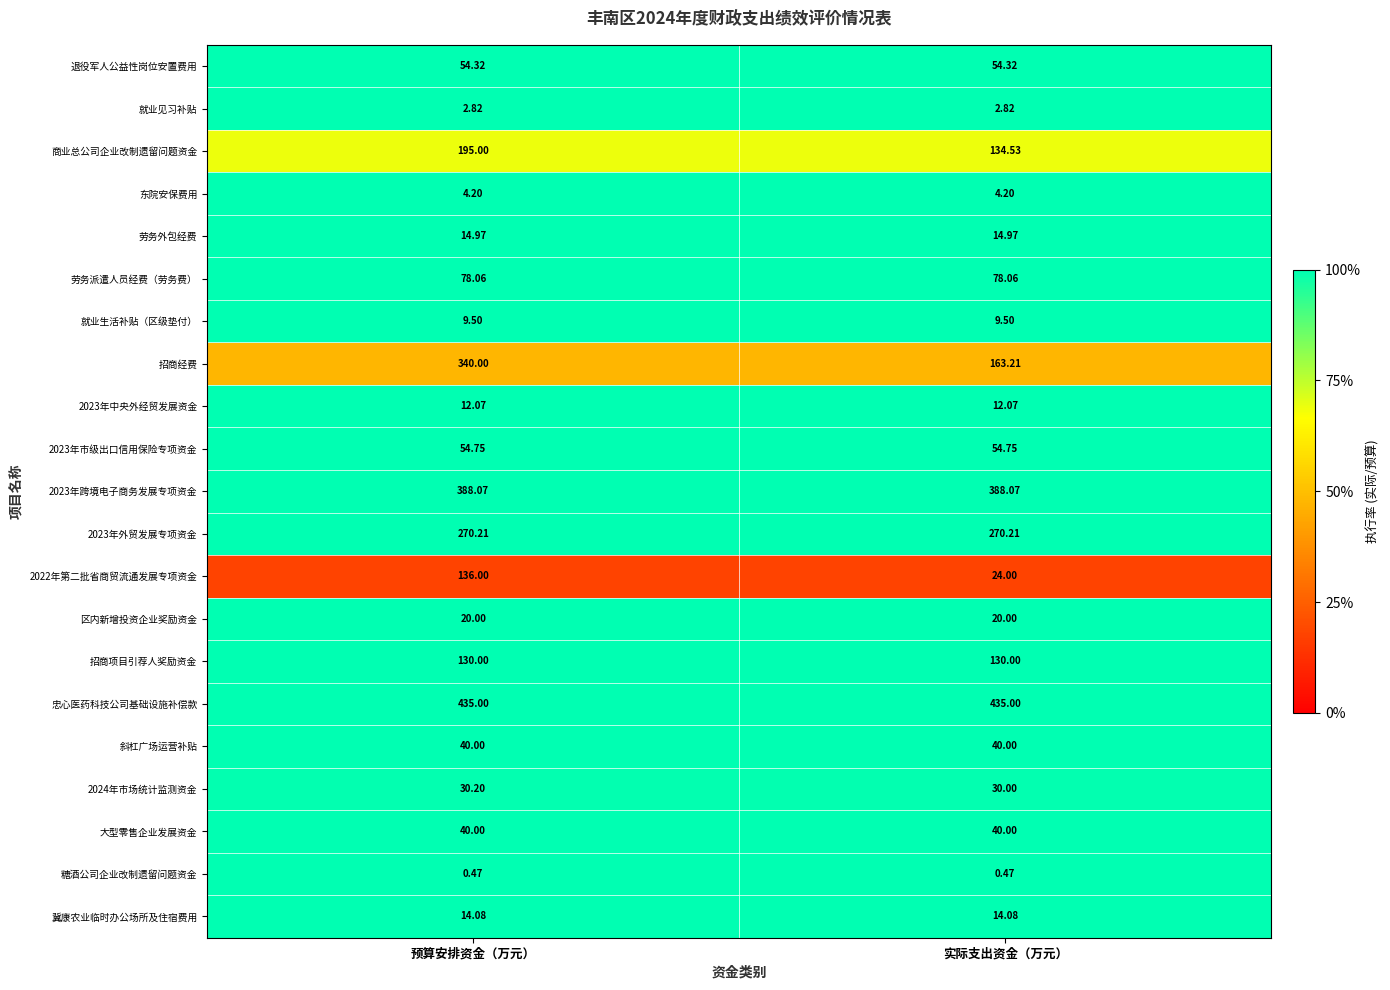

Which category has the lowest value in the 2024年市场统计监测资金 series?

实际支出资金（万元）